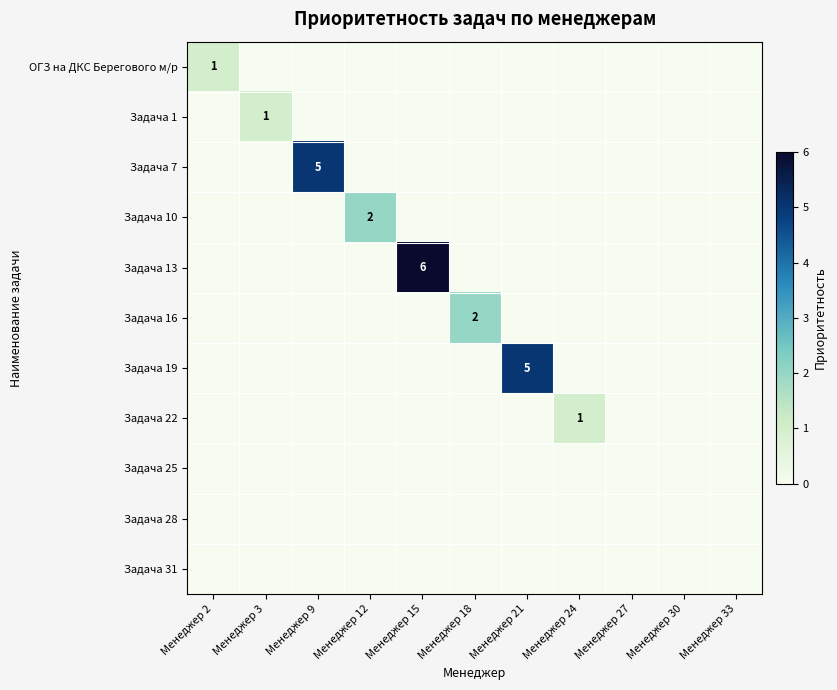

What is the maximum value shown in the chart?

6